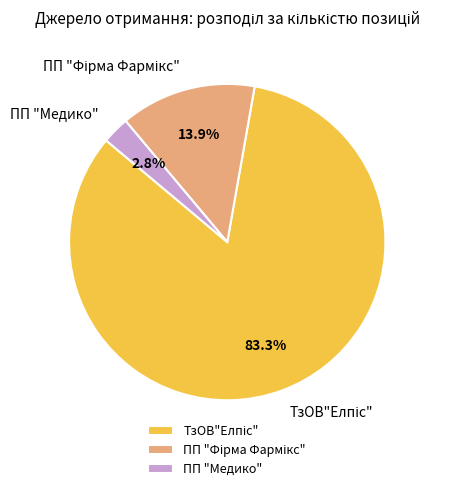

What is the smallest slice in the pie chart?

ПП "Медико"